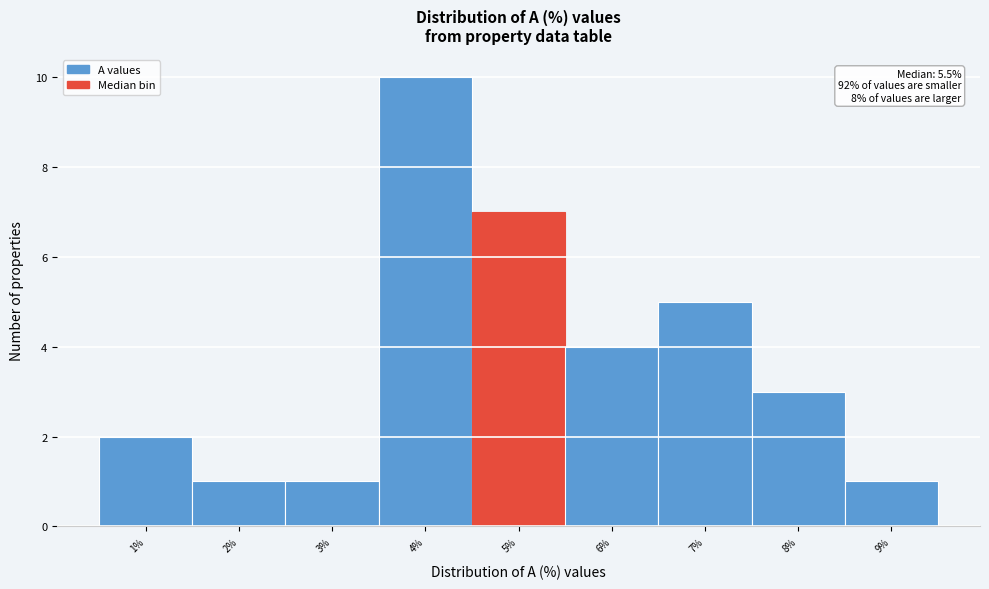

Reading right to left, extract all data points from this chart.

1	3	5	4	7	10	1	1	2